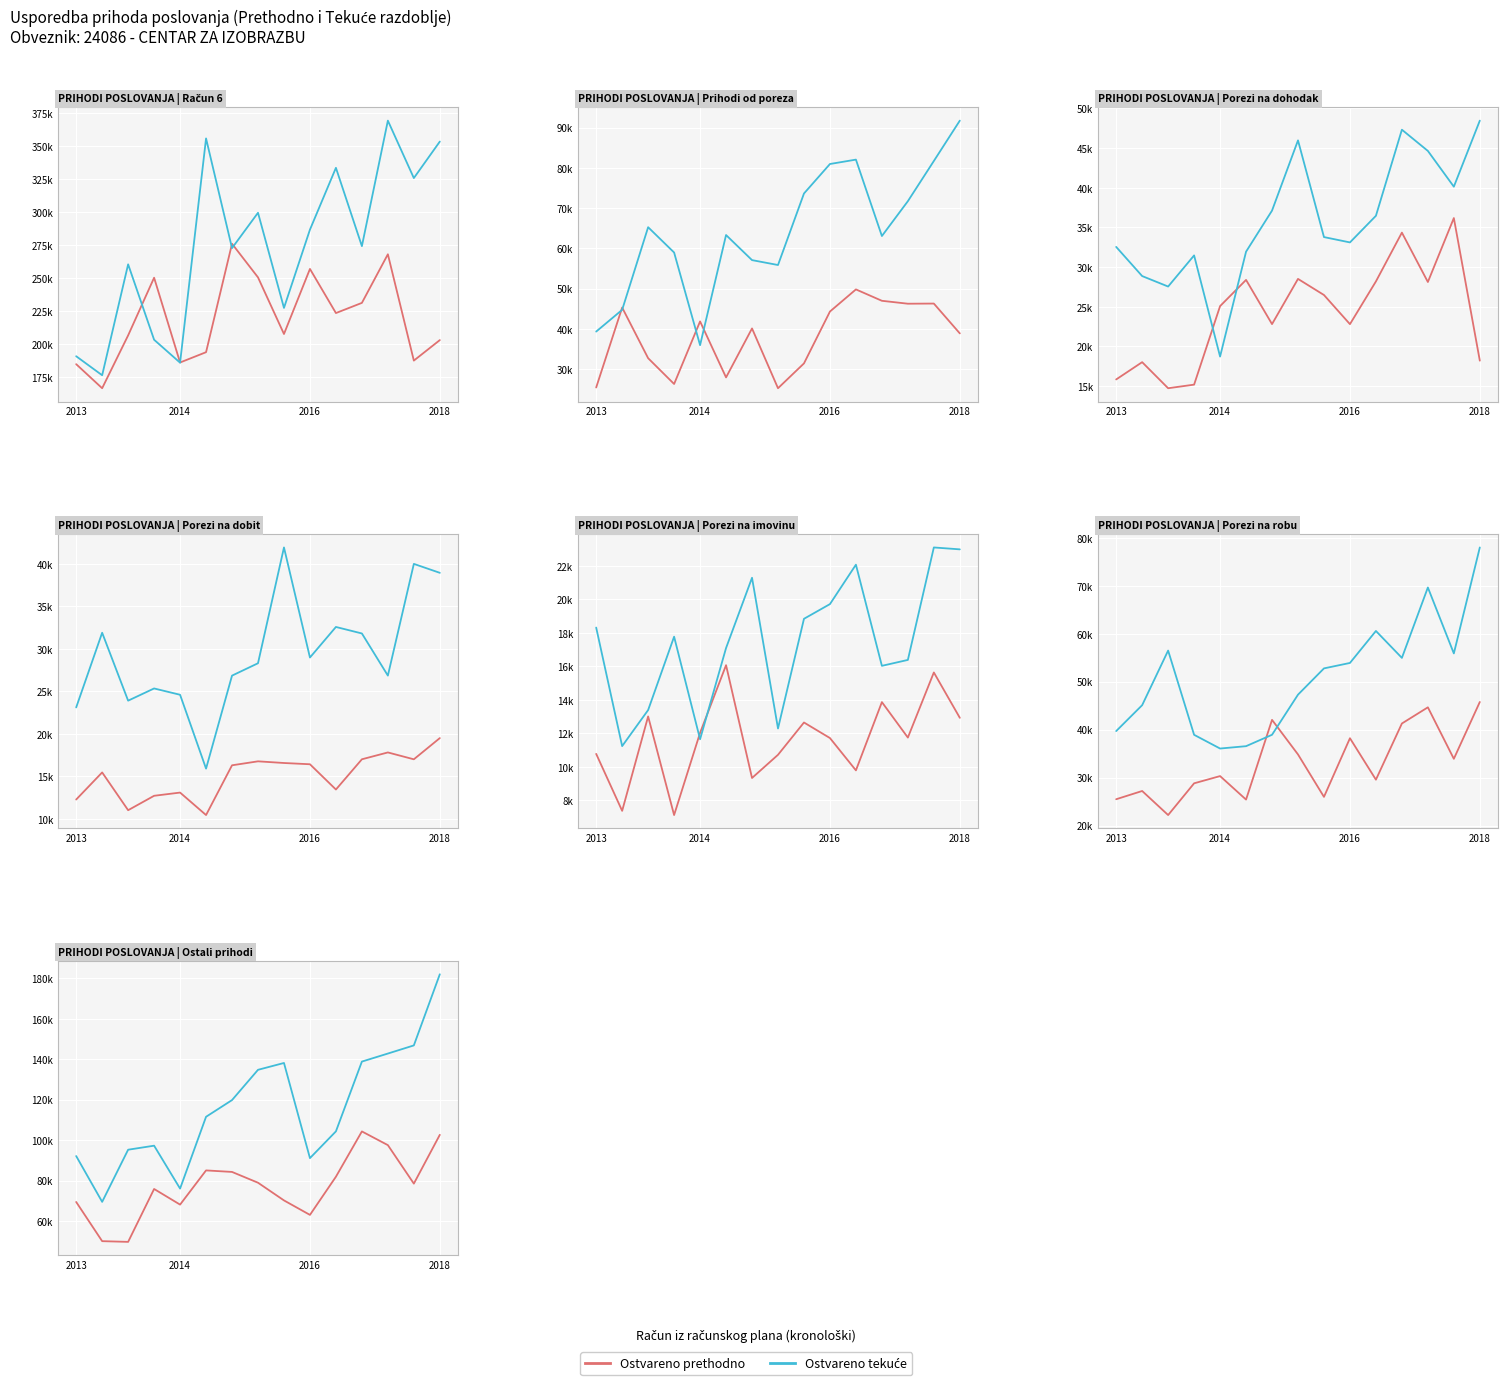

What is the label of the 13th point from the left?

12